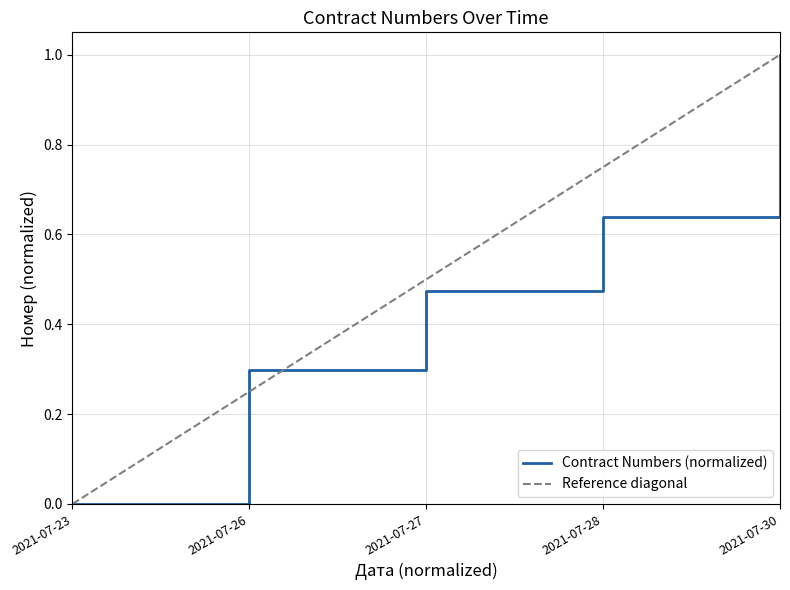

Where is the data nearest to the value 0?

2021-07-23